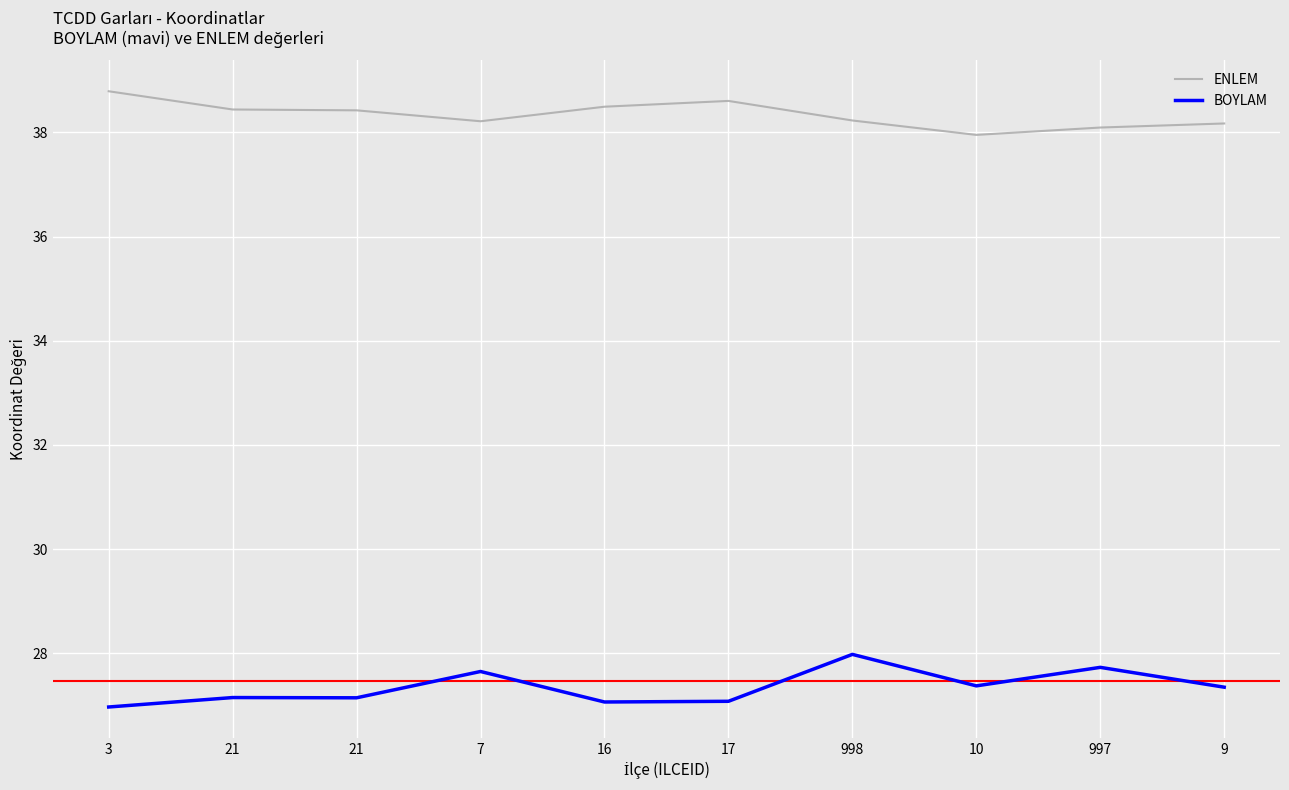

Does the chart have visible grid lines?

Yes